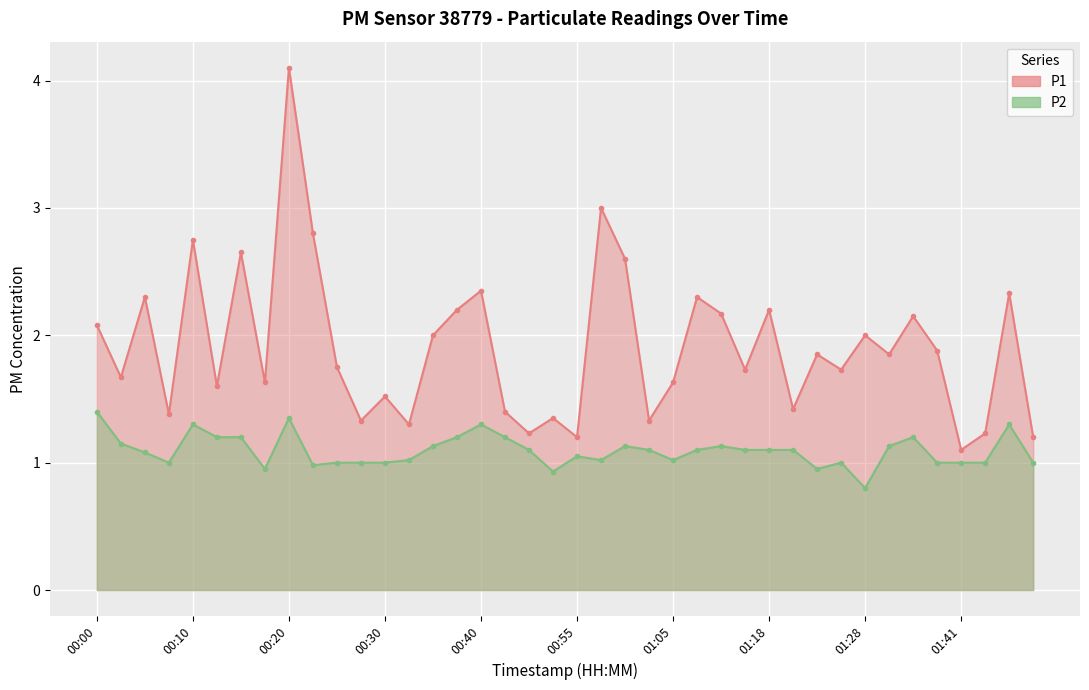

True or false: P1 and P2 cross at least once.

False